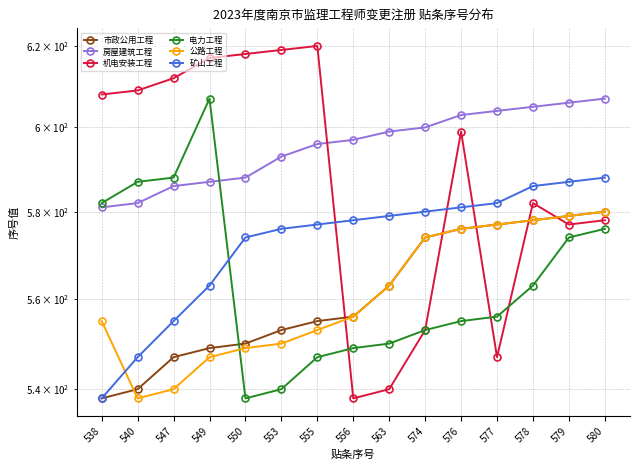

Reading right to left, extract all data points from this chart.

市政公用工程: 580	579	578	577	576	574	563	556	555	553	550	549	547	540	538
房屋建筑工程: 607	606	605	604	603	600	599	597	596	593	588	587	586	582	581
机电安装工程: 578	577	582	547	599	553	540	538	620	619	618	617	612	609	608
电力工程: 576	574	563	556	555	553	550	549	547	540	538	607	588	587	582
公路工程: 580	579	578	577	576	574	563	556	553	550	549	547	540	538	555
矿山工程: 588	587	586	582	581	580	579	578	577	576	574	563	555	547	538